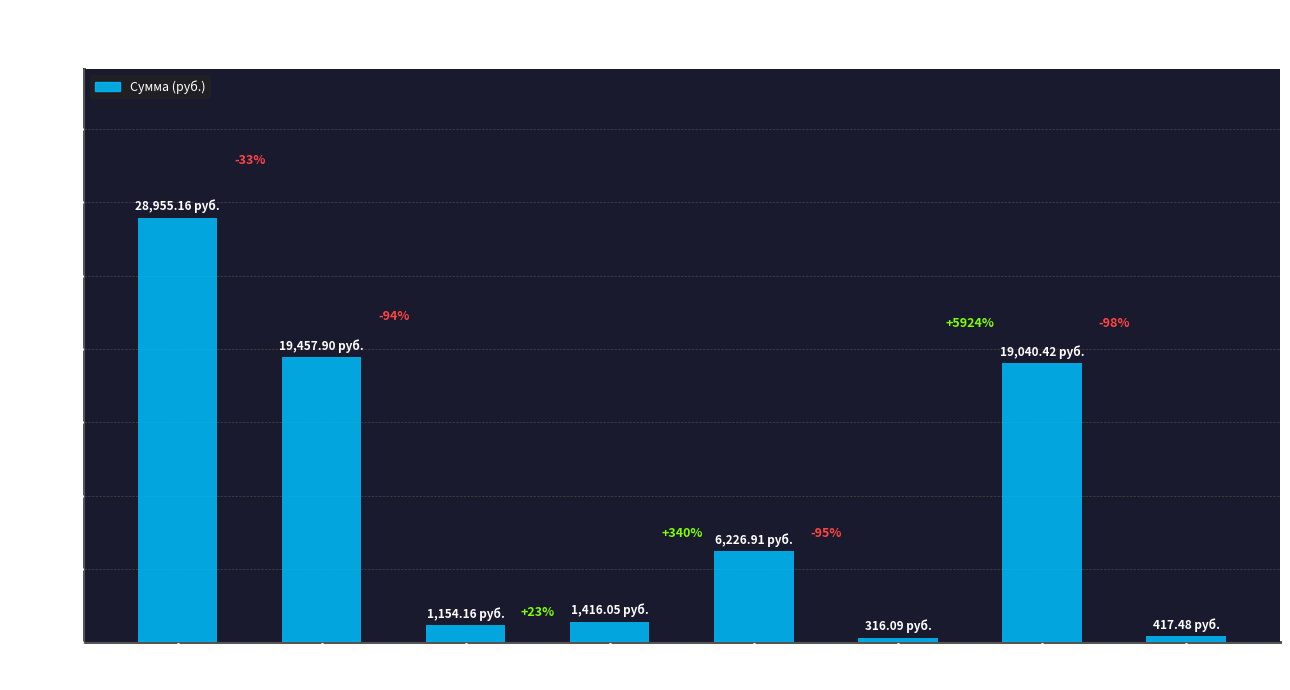

At which label is the value closest to 14635?

Получено на
содержание/ремонт